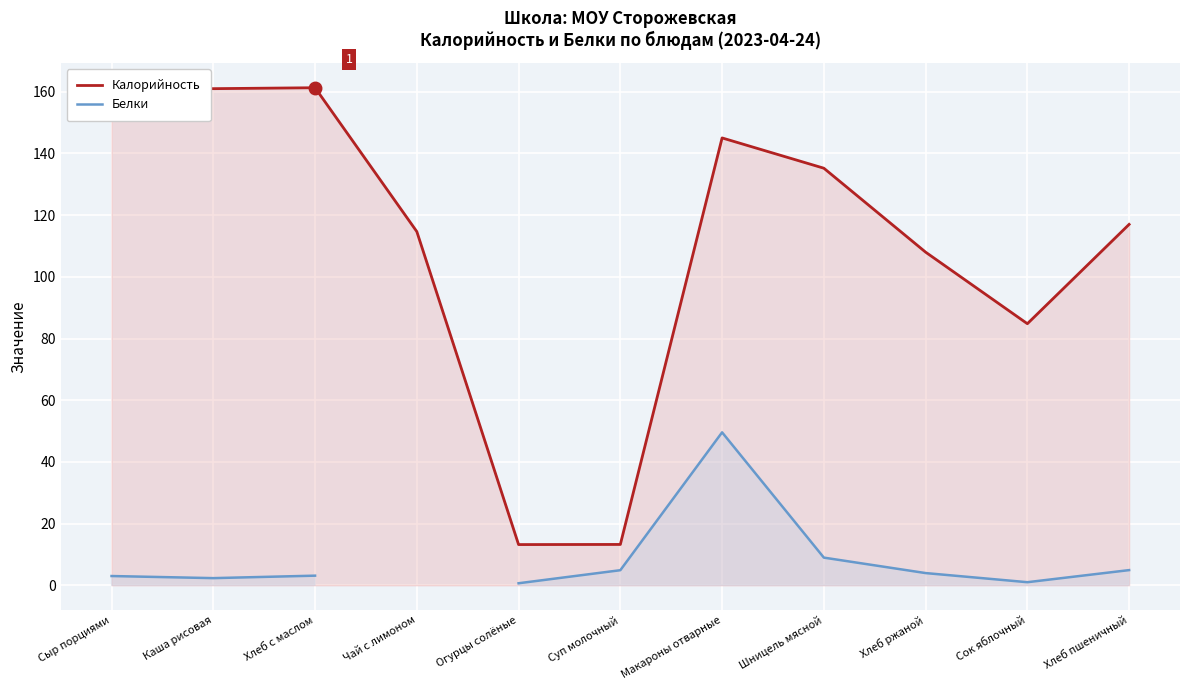

Where is Калорийность nearest to the value 87?

Сок яблочный